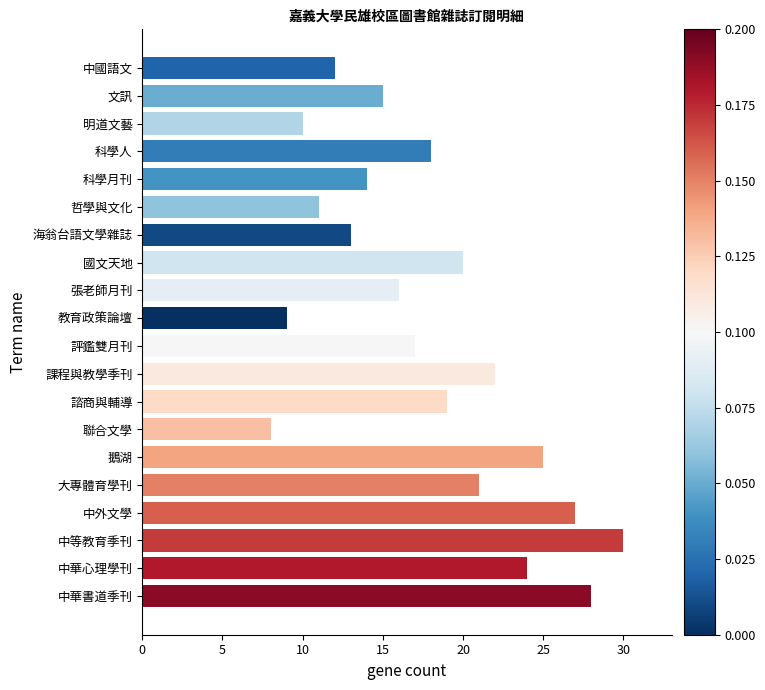

What is the change in value from 評鑑雙月刊 to 中國語文?

-5